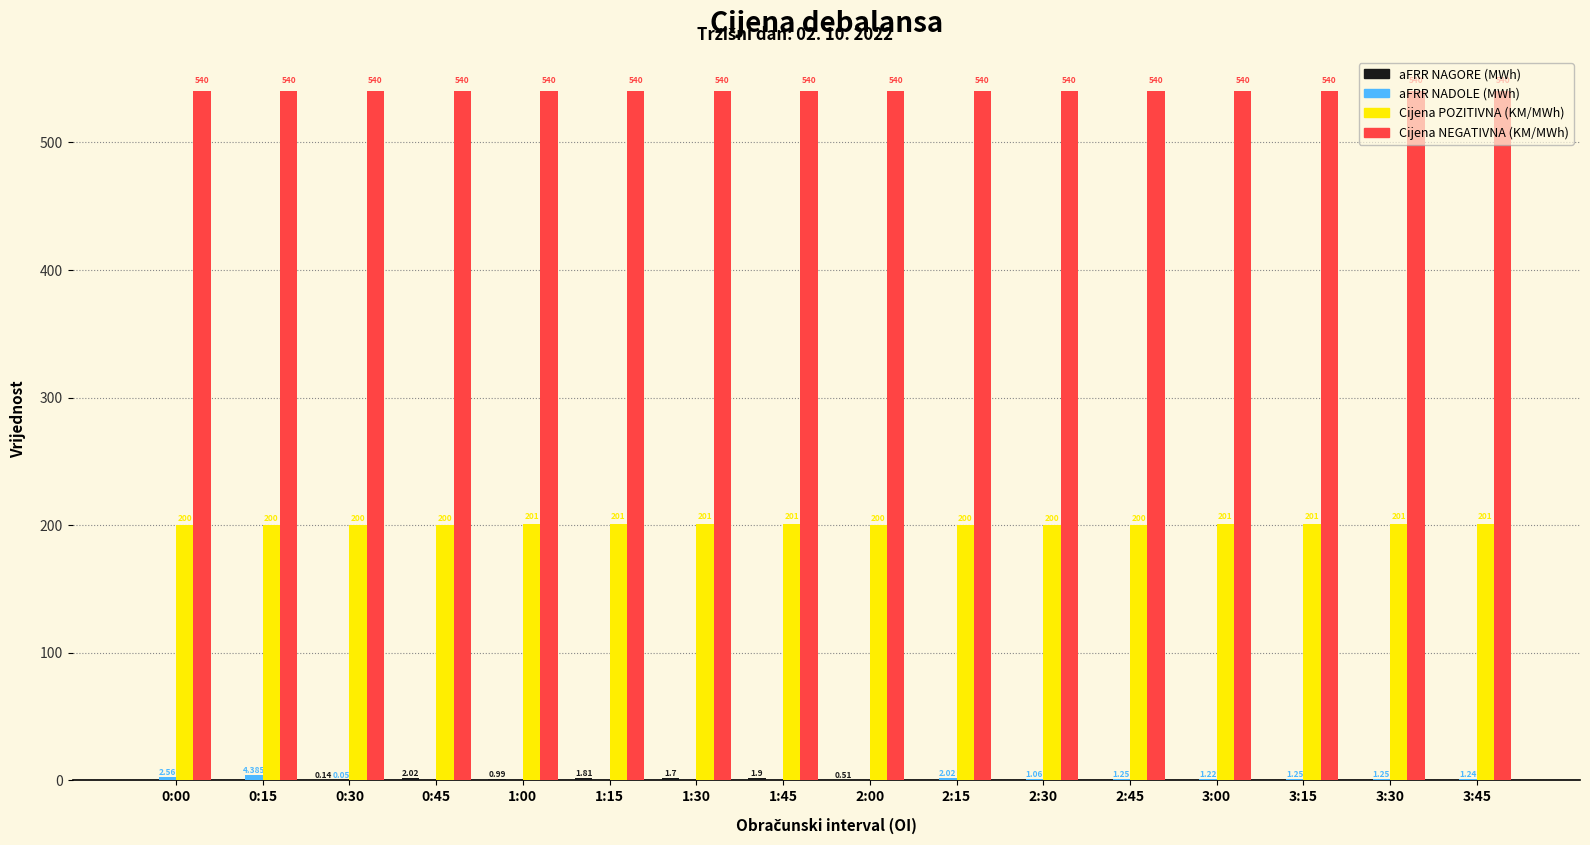

Which series has the largest total across all categories?

Cijena NEGATIVNA (KM/MWh)